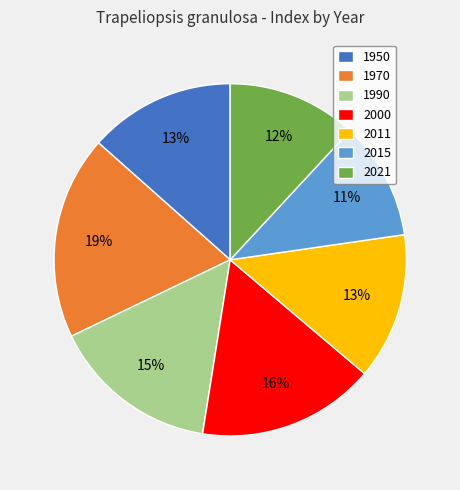

Does 1990 represent more than half of the total?

No